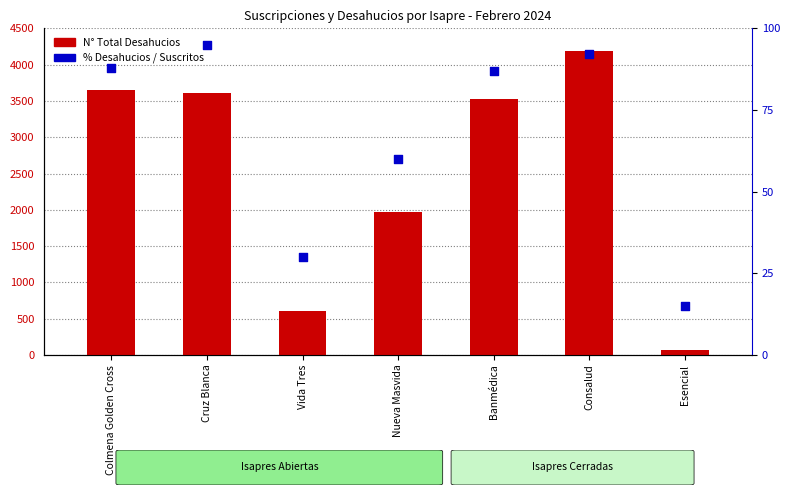

At how many categories does at least one series exceed 1356?

5